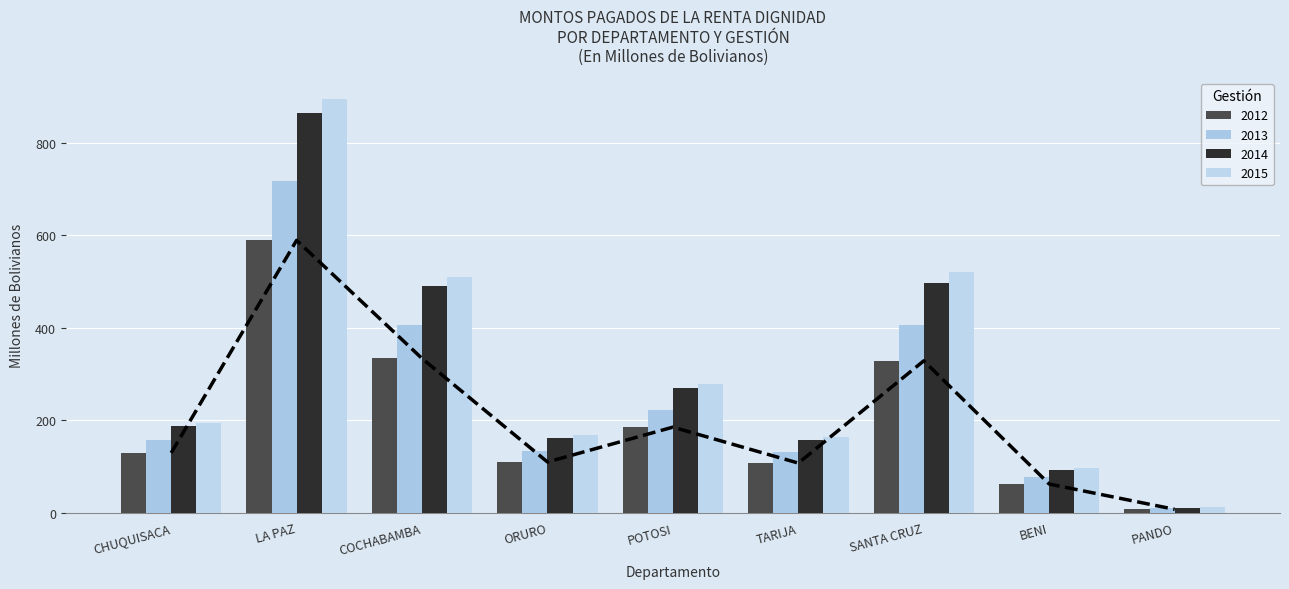

At which category is the sum across all series the highest?

LA PAZ